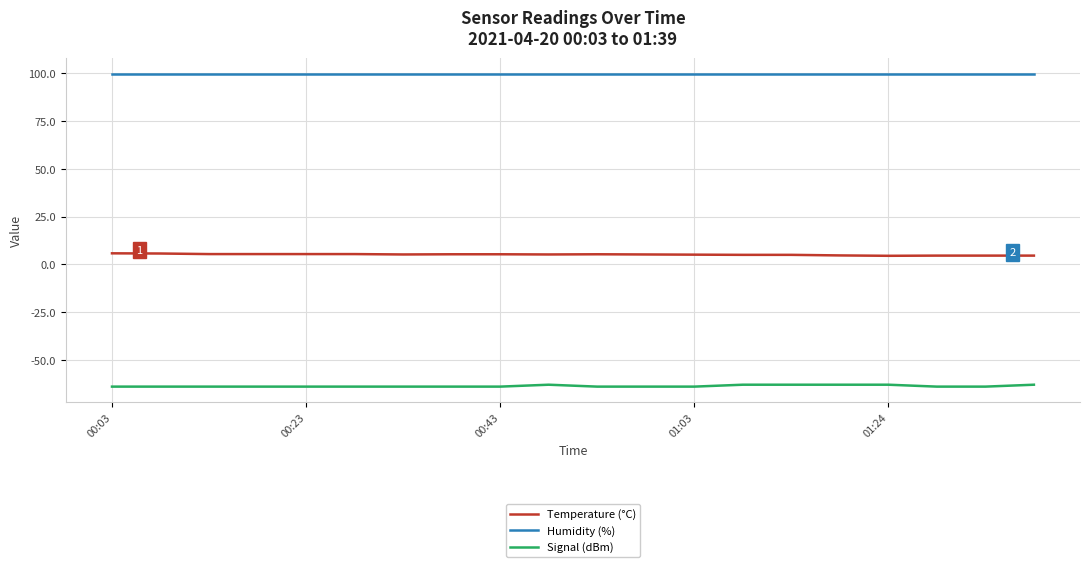

Count the number of categories in the chart.

20